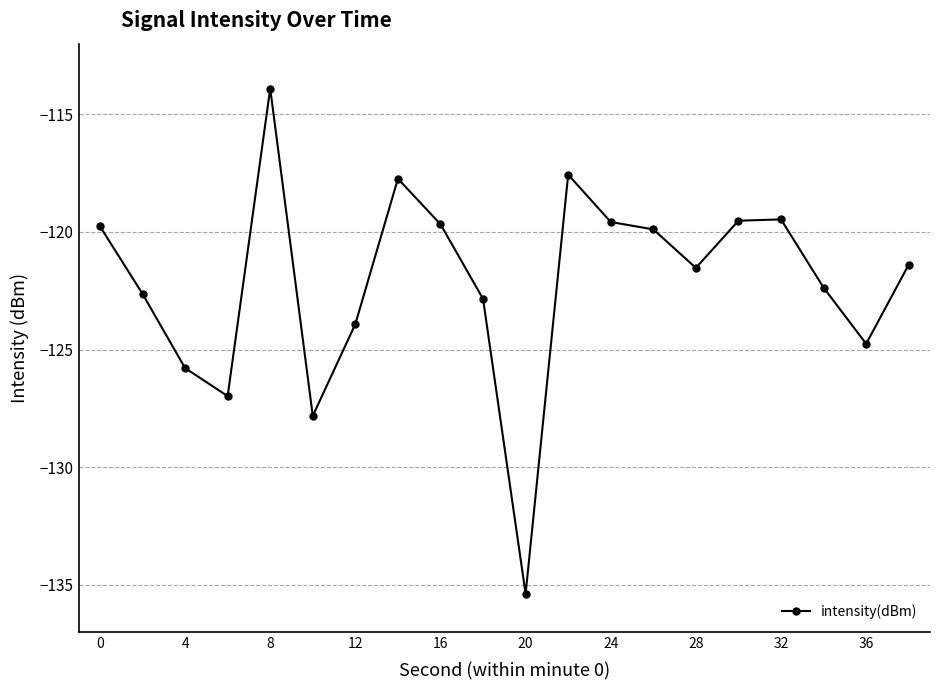

What is the sum of all values?

-2442.5